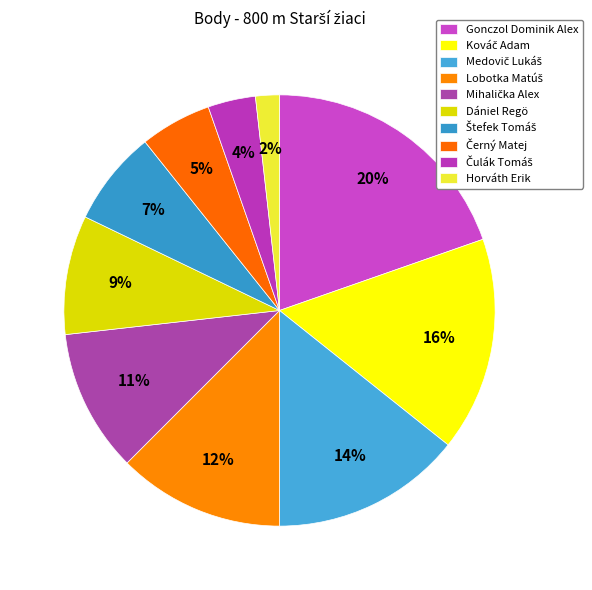

To the nearest percent, what is the combined percentage of Dániel Regö and Gonczol Dominik Alex?

29%